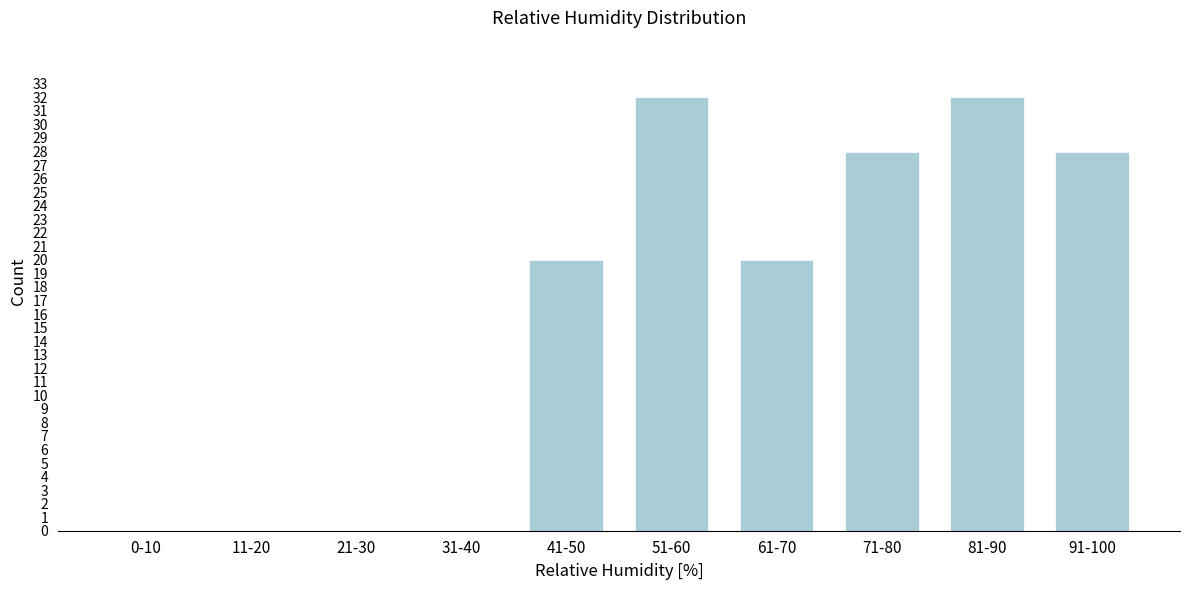

Reading right to left, list all the values displayed in this chart.

91-100=28	81-90=32	71-80=28	61-70=20	51-60=32	41-50=20	31-40=0	21-30=0	11-20=0	0-10=0